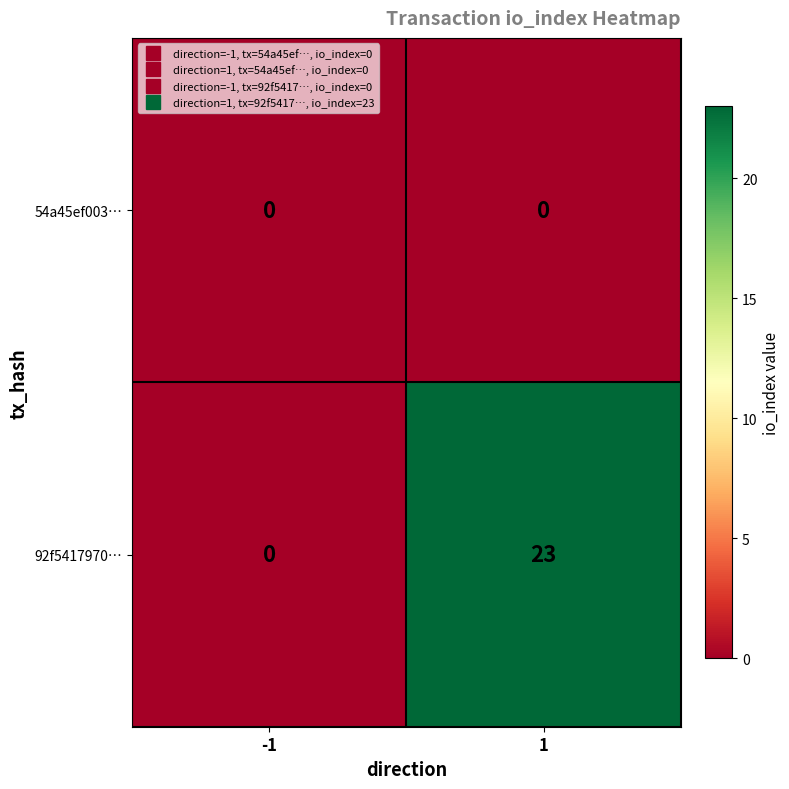

Reading right to left, transcribe all the data shown in this chart.

54a45ef003…: 1=0	-1=0
92f5417970…: 1=23	-1=0